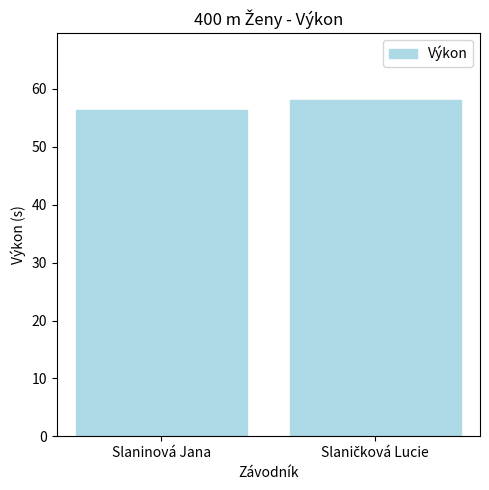

How many data points are less than 57?

1